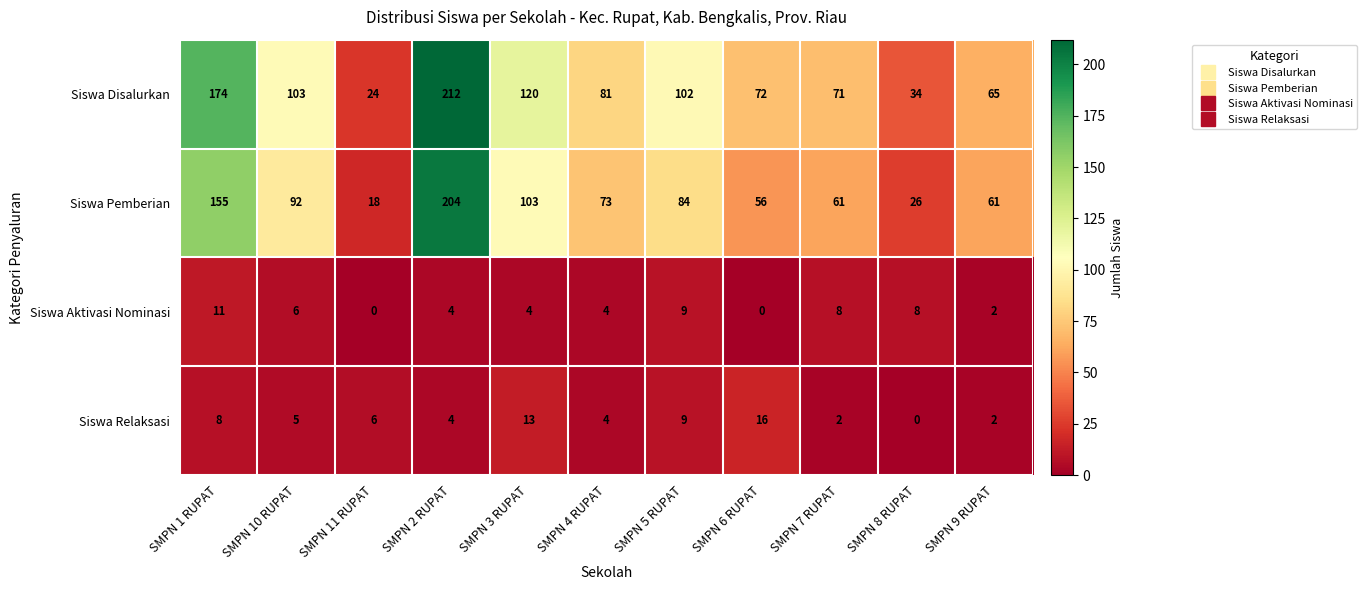

Which series changed the most between SMPN 2 RUPAT and SMPN 6 RUPAT?

Siswa Pemberian